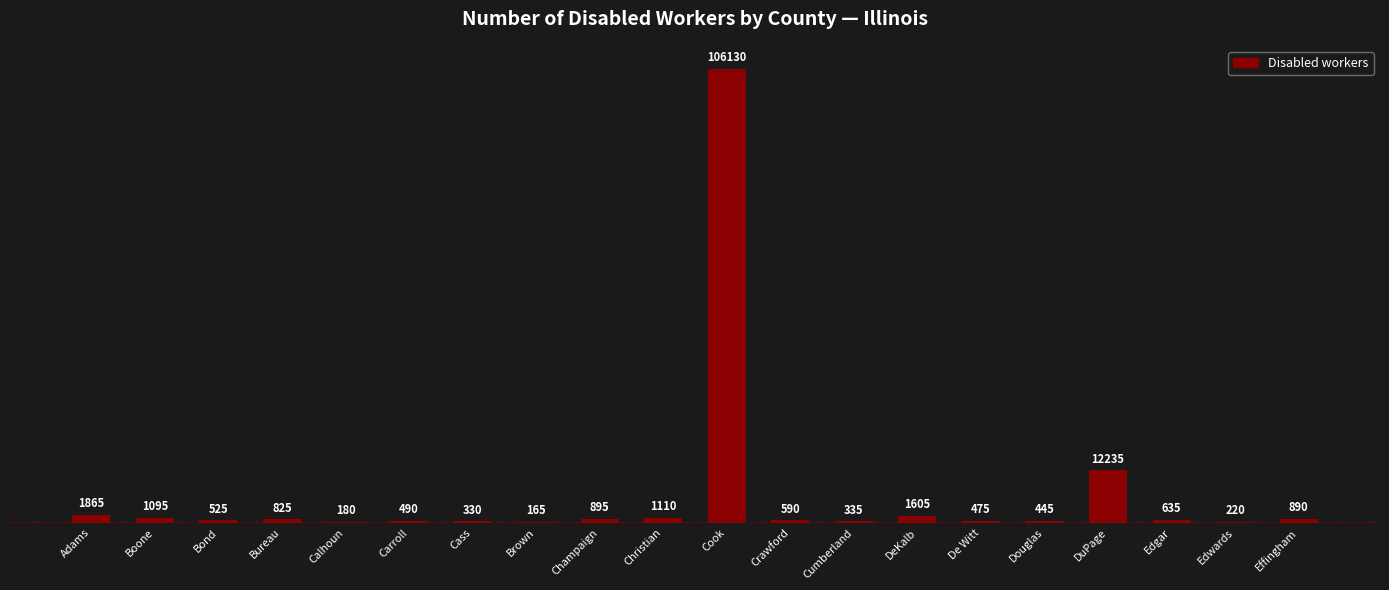

What is the change in value from Cass to Edwards?

-110